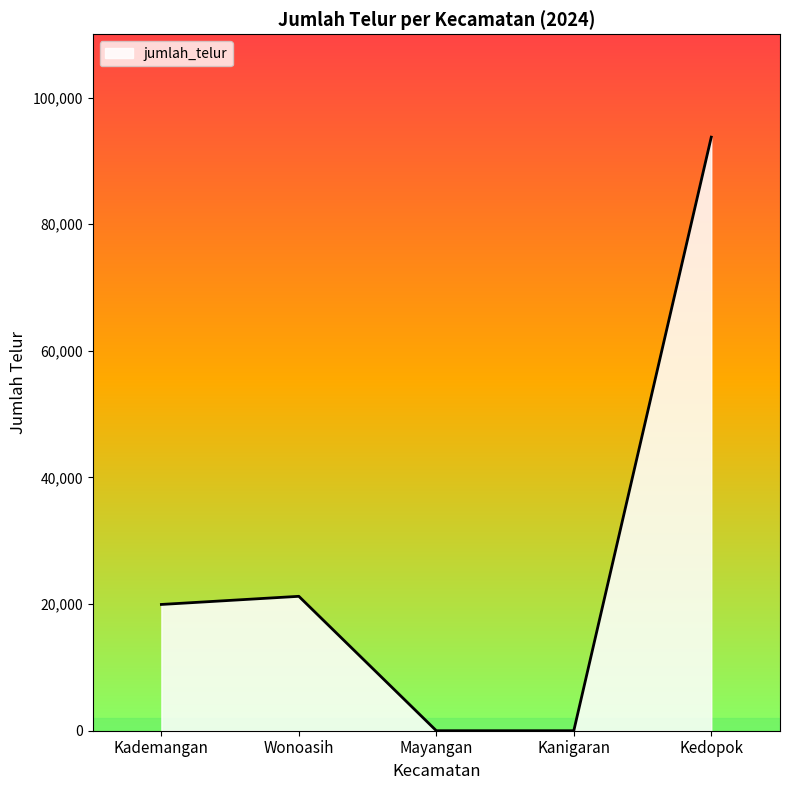

Does the chart have visible grid lines?

No